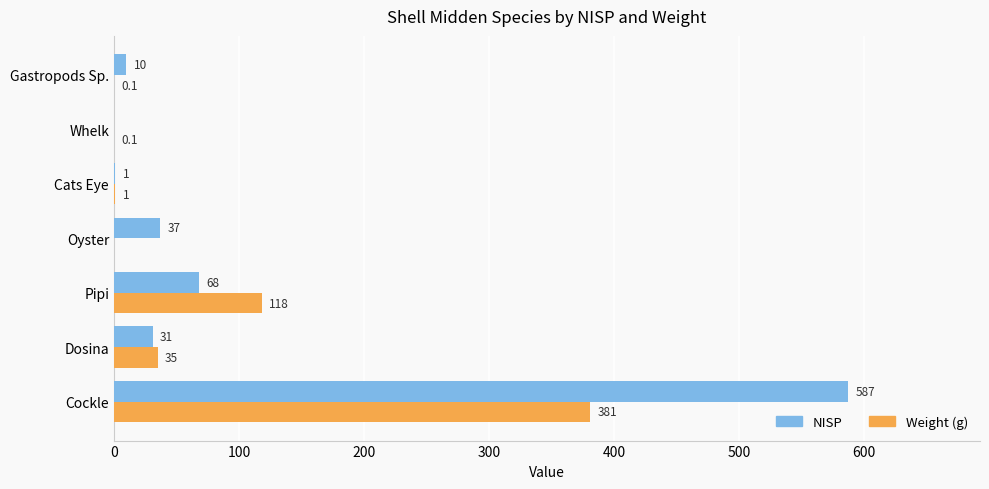

What is the total value across all series at Pipi?

186.0